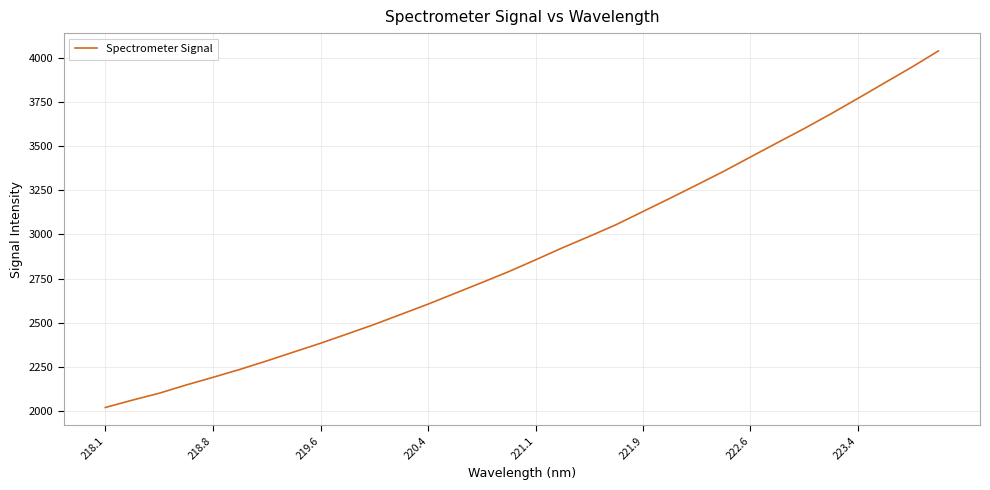

What is the sum of all values?

92670.2